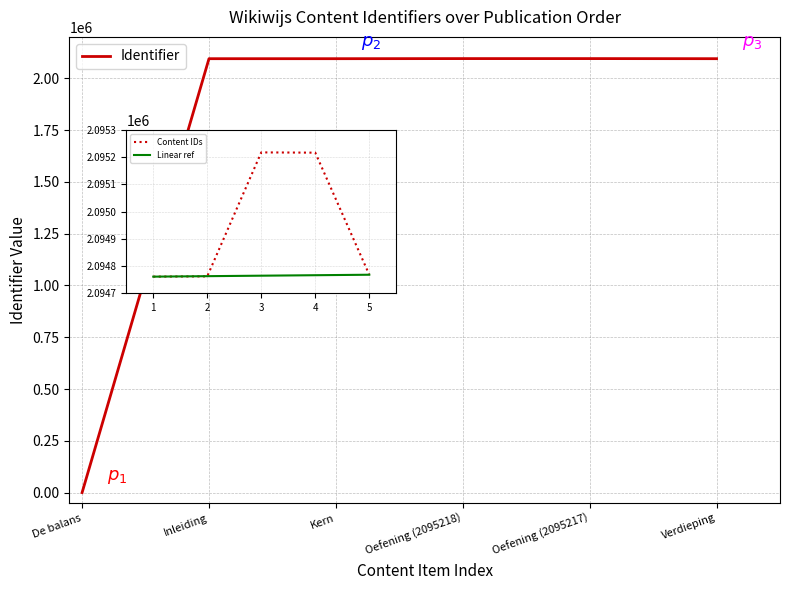

True or false: there are more than 2 points higher than both neighbors.

False